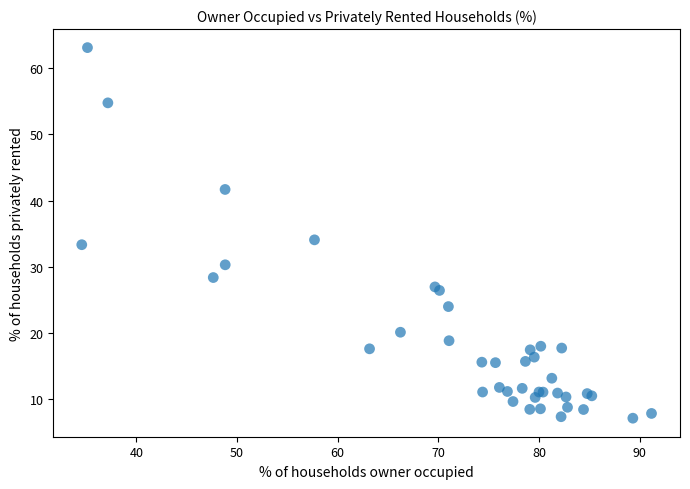

What Y value in the scatter plot is closest to 35?

34.1